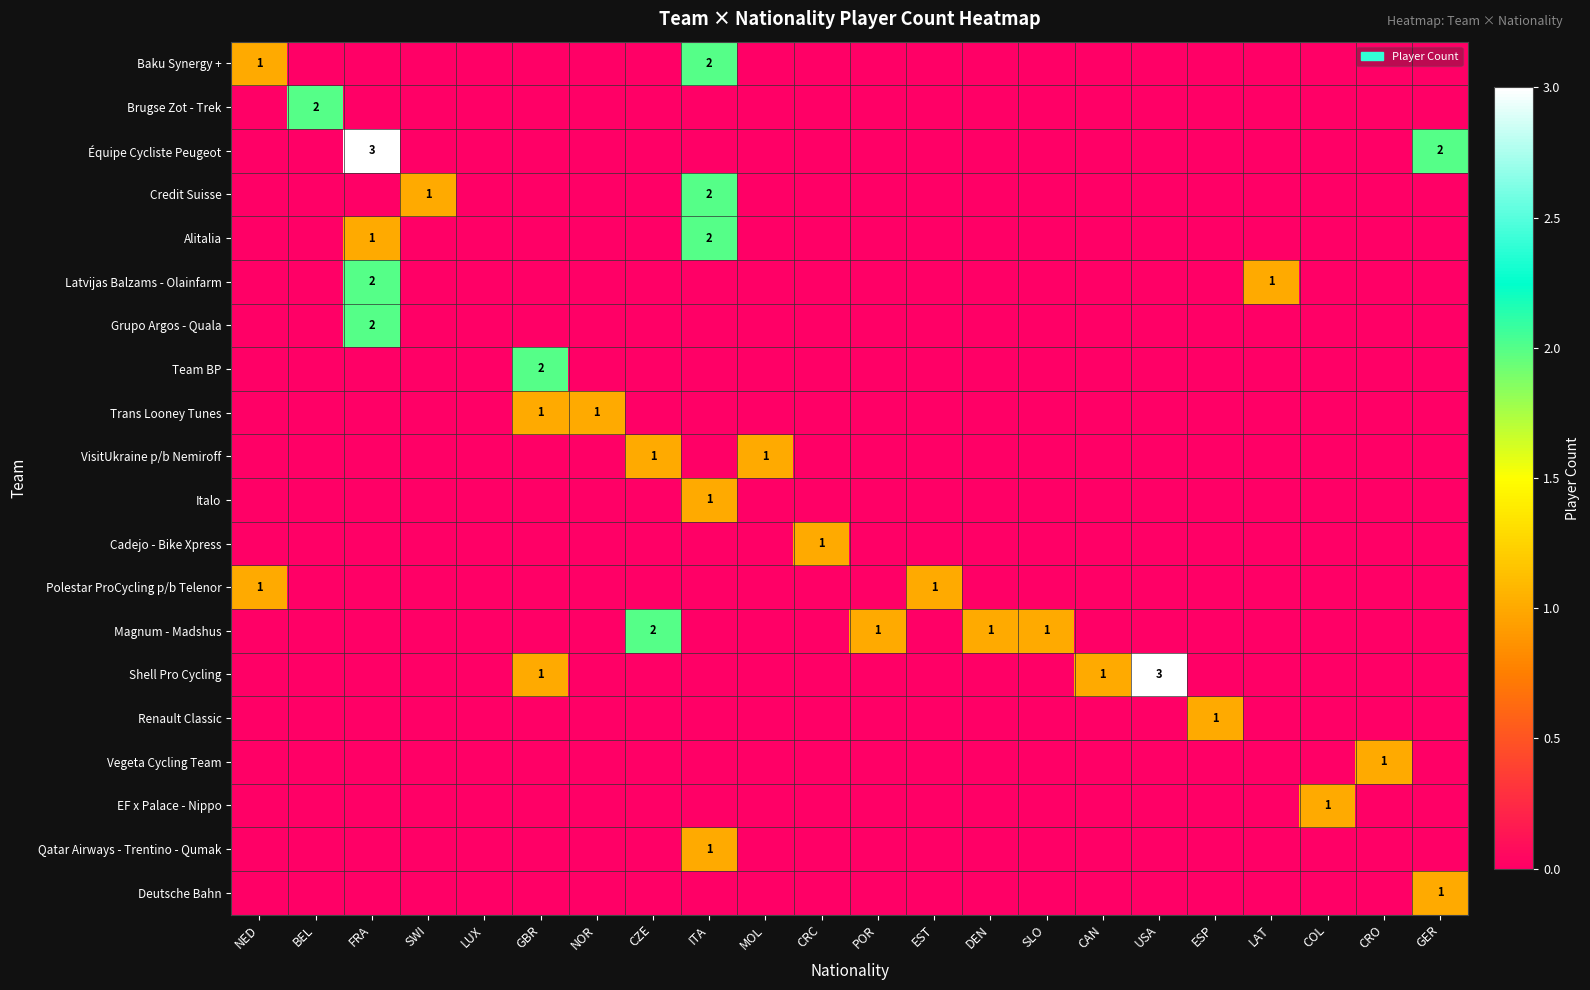

Between SWI and MOL, which is larger?

SWI